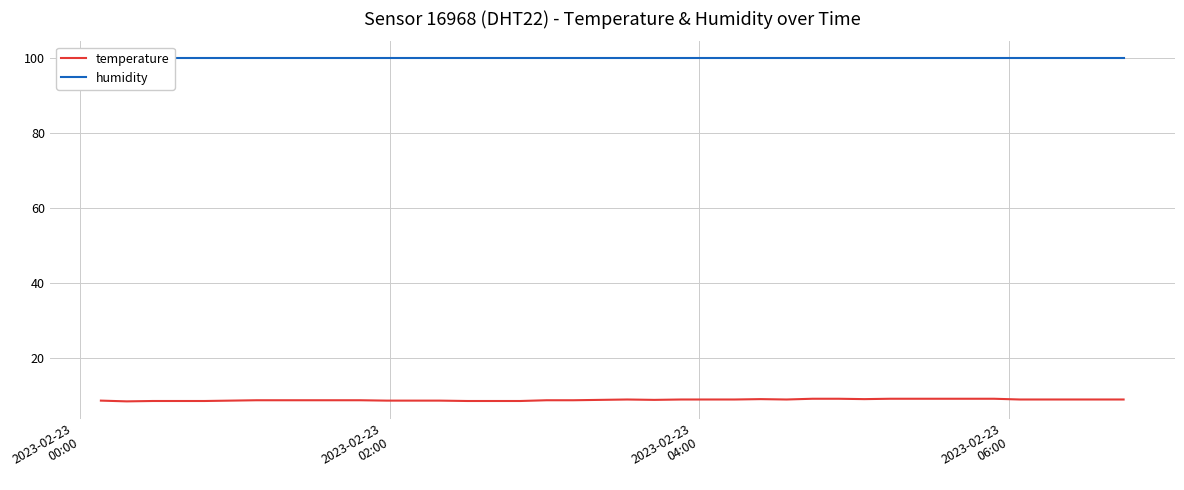

List the series in order of their peak value, highest first.

humidity, temperature